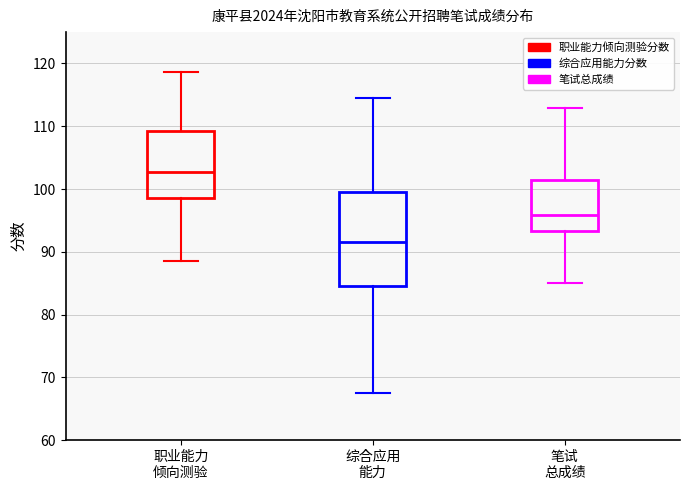

Which box has the lowest median line?

综合应用 能力